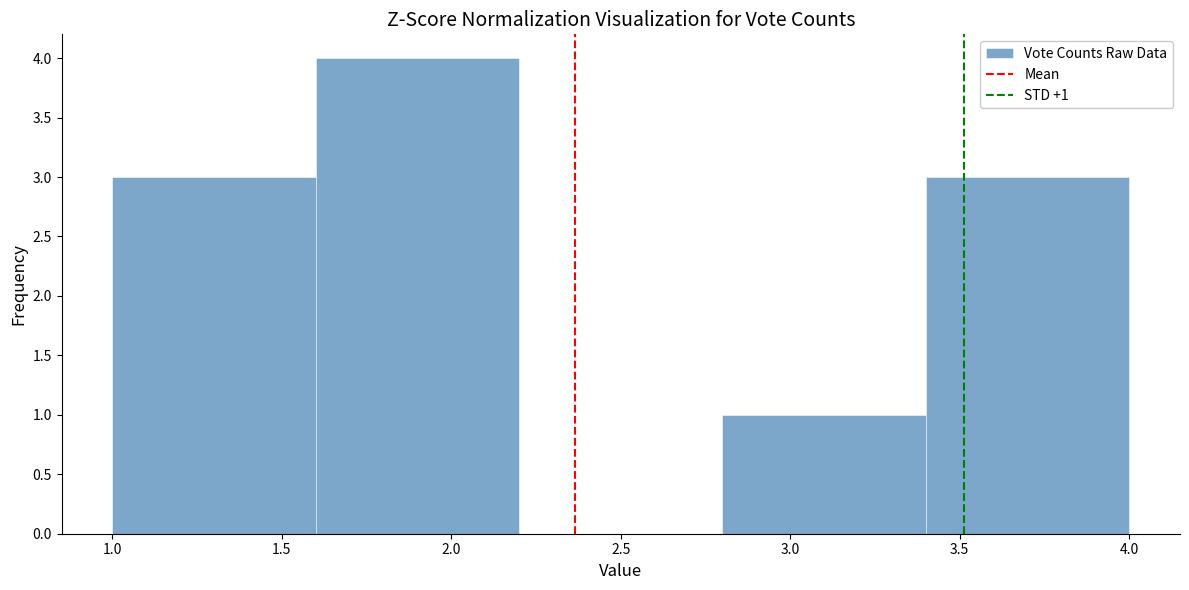

Over which range of the x-axis is the bar tallest?

1.6 to 2.2